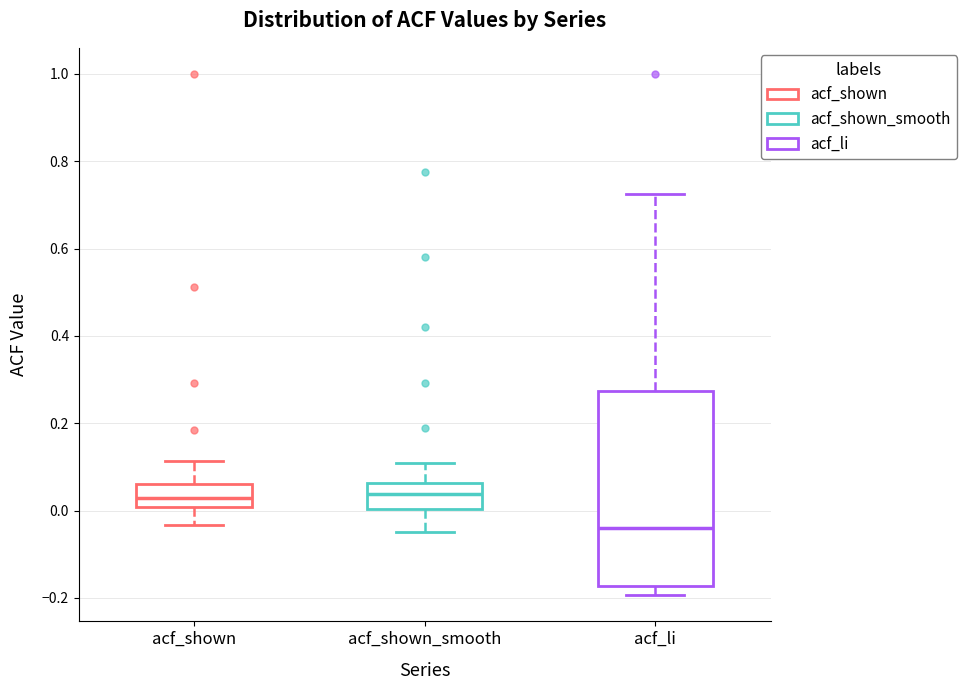

Reading left to right, transcribe this box plot: for each box, give where its median line is, the range the box spans, and where its two whiskers end, as read against the y-axis. The values are not printed on the chart, so give them approximately, as read against the axis.

acf_shown: median 0.02, box 0.00 to 0.06, whiskers -0.04 to 0.12
acf_shown_smooth: median 0.04, box 0.00 to 0.06, whiskers -0.04 to 0.10
acf_li: median -0.04, box -0.18 to 0.28, whiskers -0.20 to 0.72